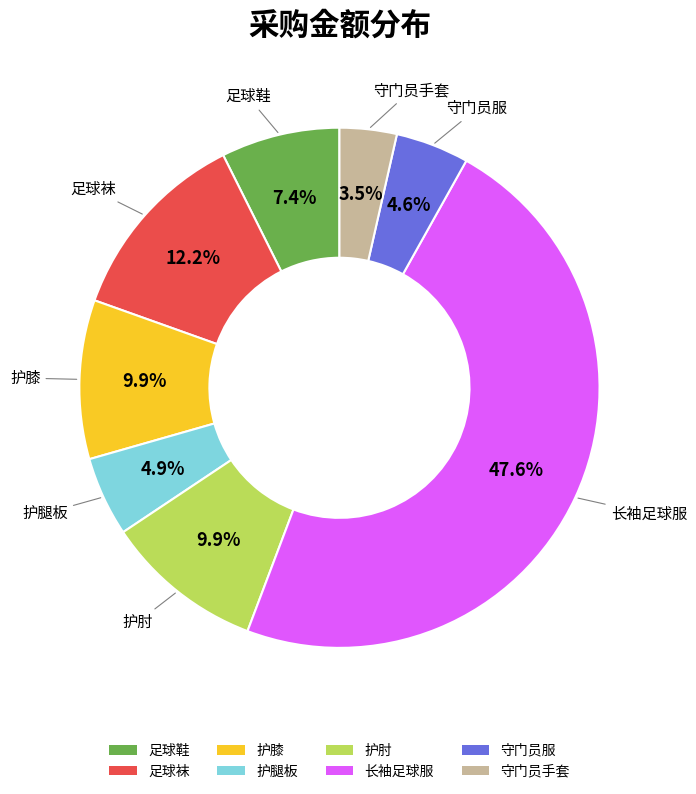

How many slices are in this pie chart?

8